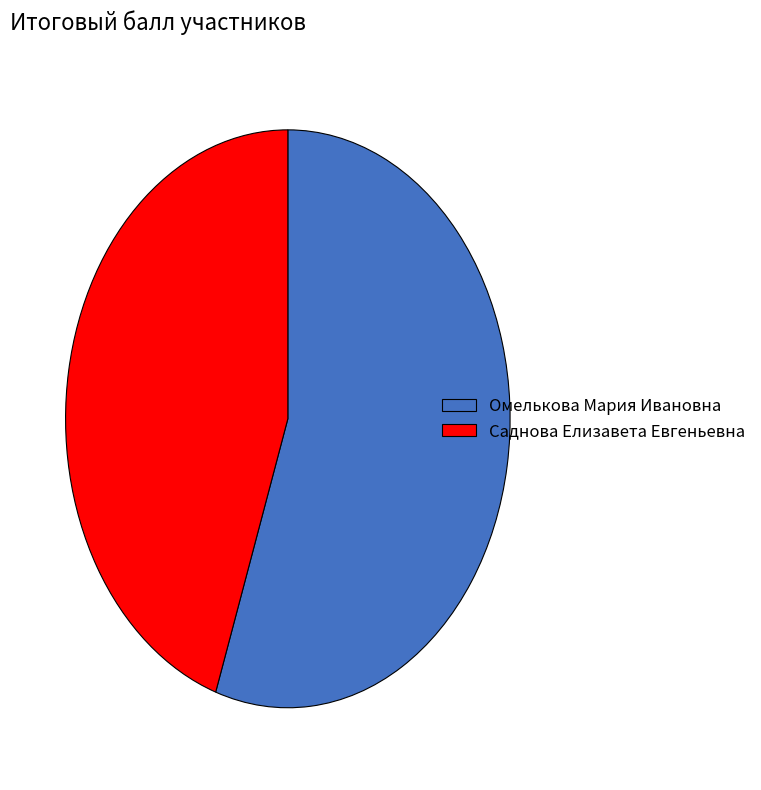

The Омелькова Мария Ивановна slice represents 55% of the pie. True or false?

True